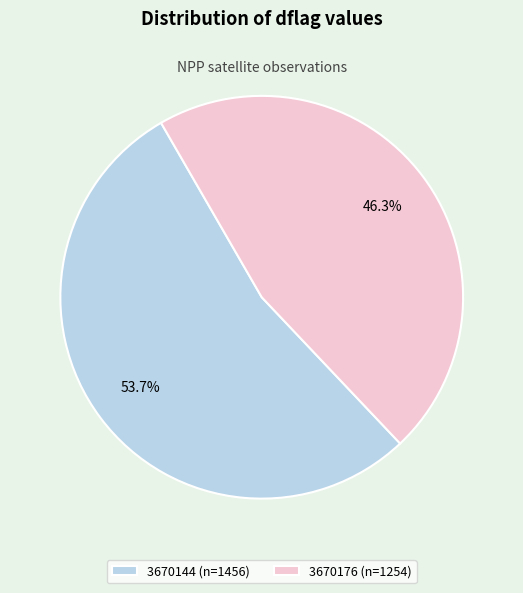

What percentage do 3670144 (n=1456) and 3670176 (n=1254) together represent?

100.0%